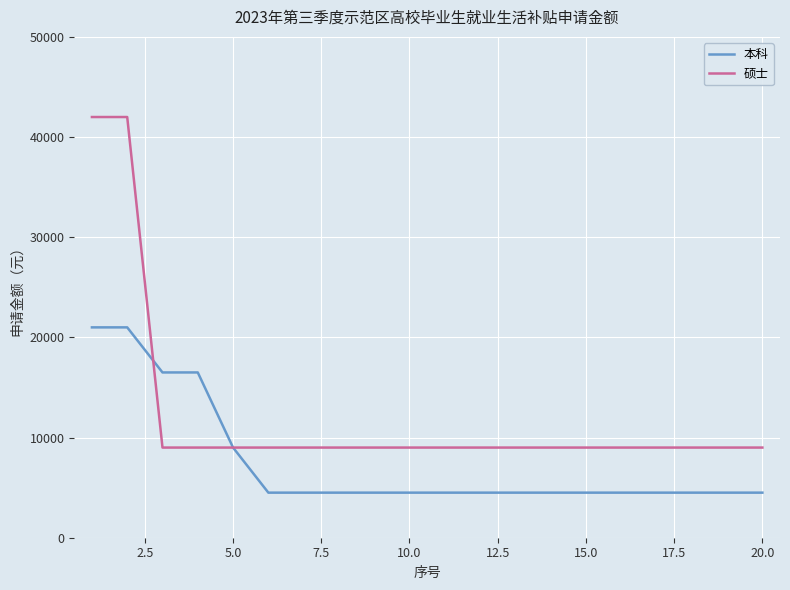

Rank the series by their average value, from highest to lowest.

硕士, 本科